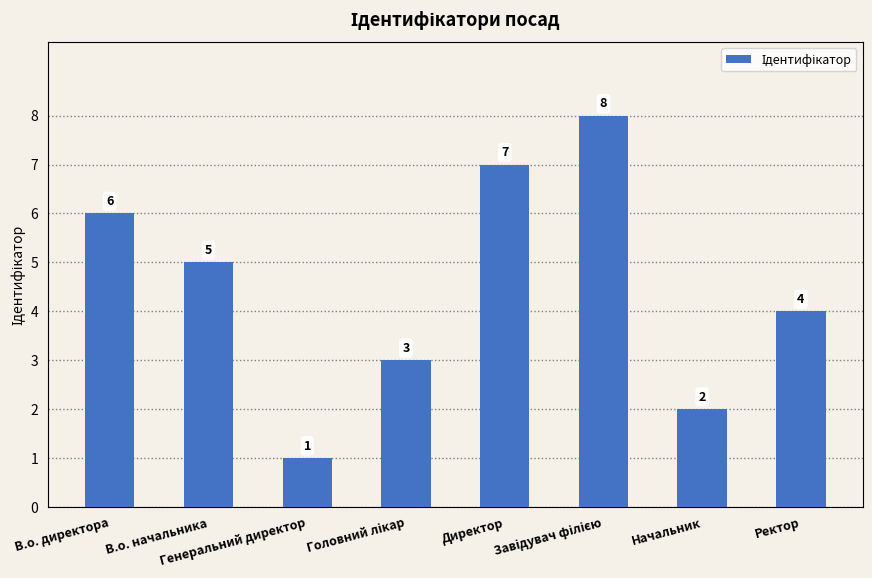

What is the value of the 1st bar from the left?

6